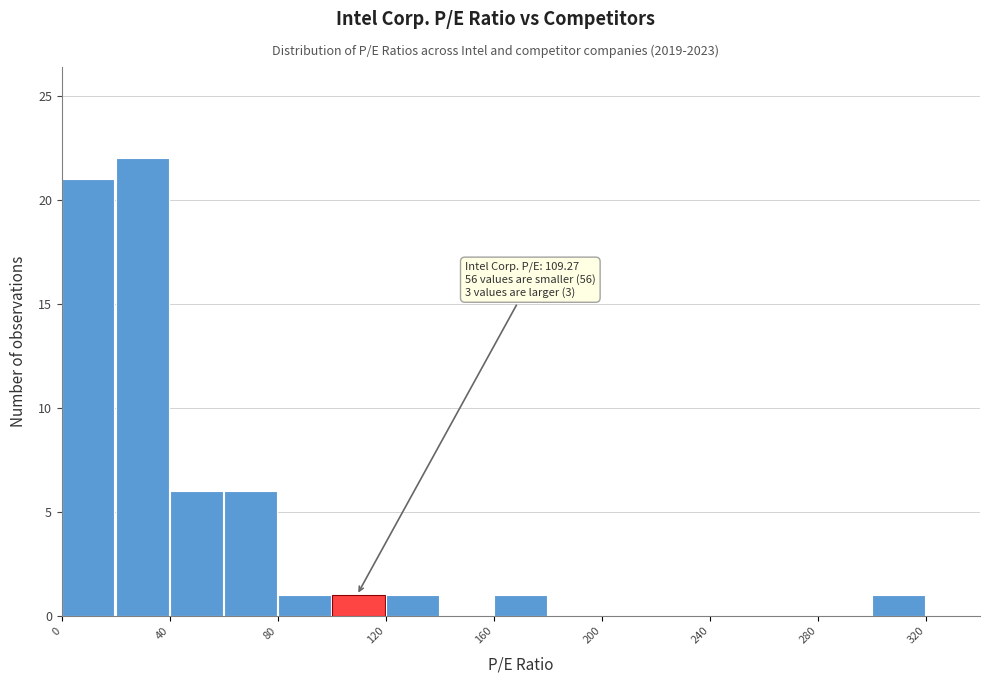

Over which range of the x-axis is the bar tallest?

20 to 40